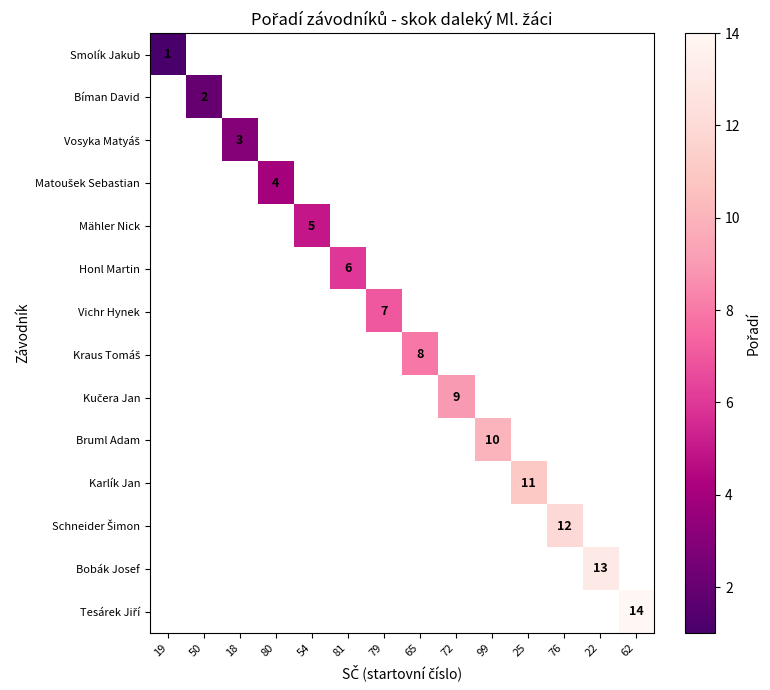

Which label corresponds to the largest value in the chart?

62